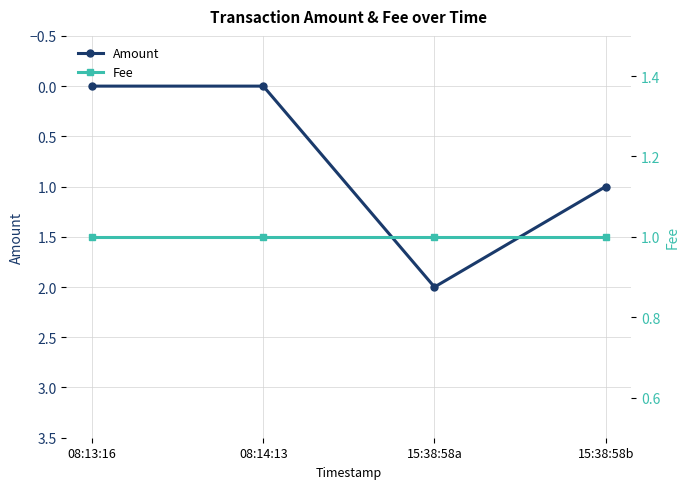

At which category does the chart reach its minimum across all series?

08:13:16